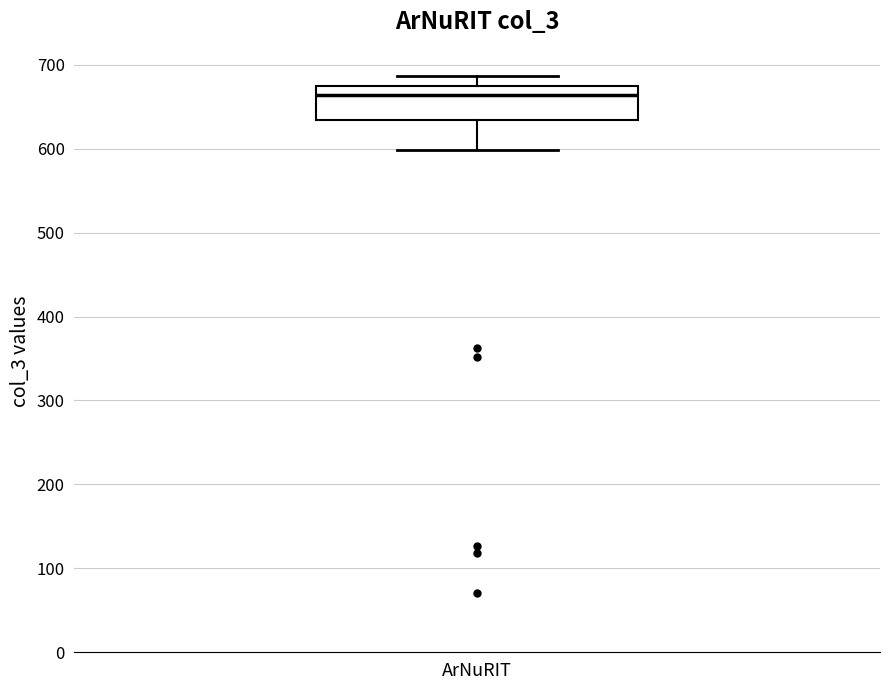

Read this box plot against the y-axis: the position of the median line, the range covered by the box, and the ends of both whiskers. The values are not printed on the chart, so give them approximately, as read against the axis.

median 660, box 630 to 680, whiskers 600 to 690